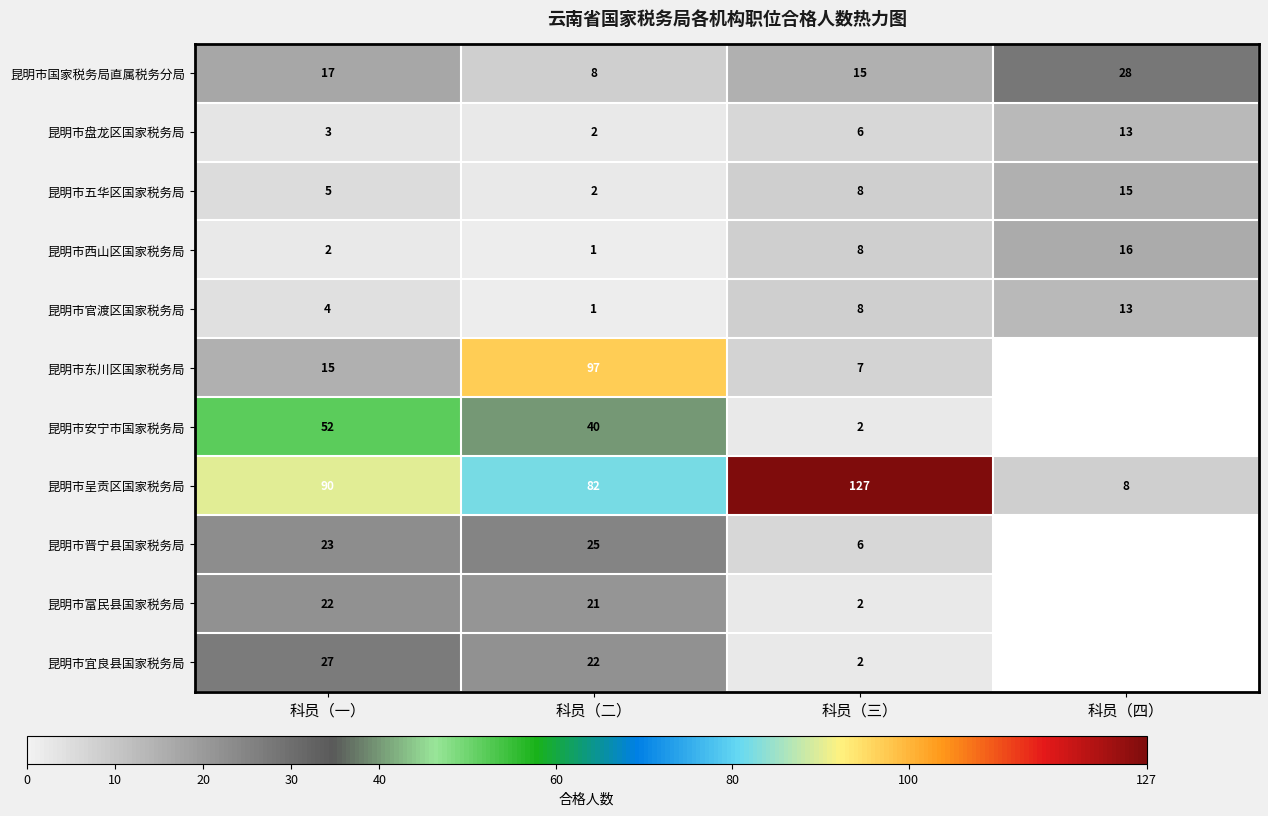

What is the sum of all 昆明市国家税务局直属税务分局 values?

68